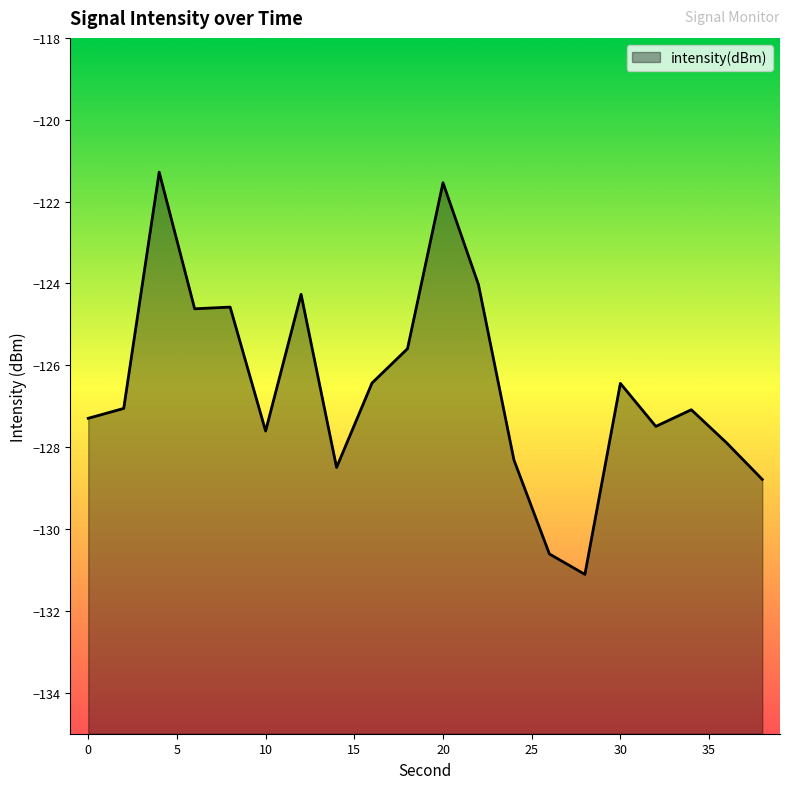

How many points are higher than both their immediate neighbors (excluding endpoints)?

6